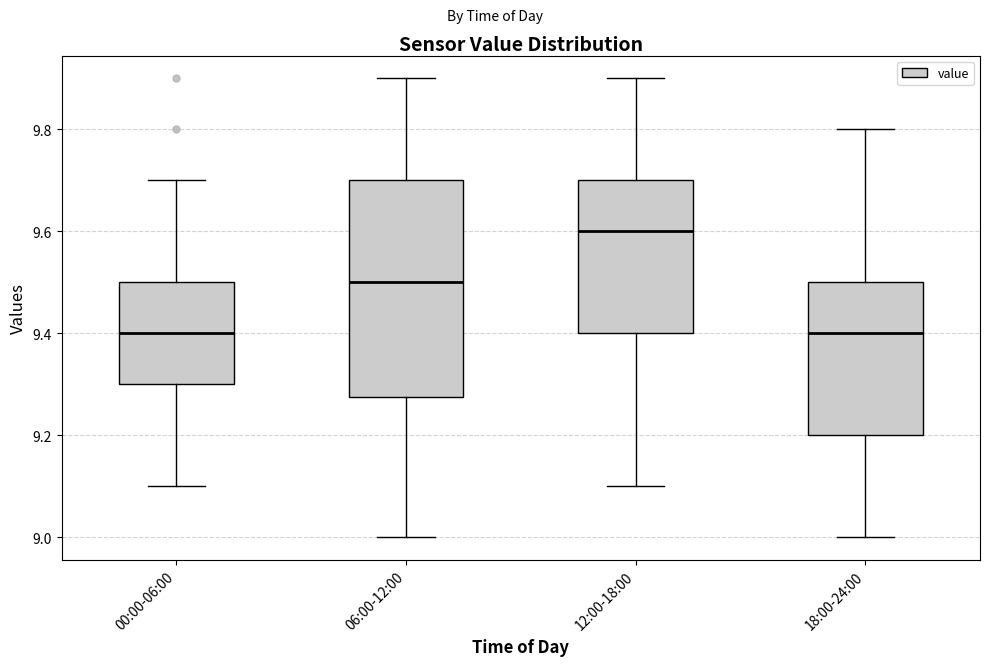

Reading left to right, read every box against the y-axis: the position of its median line, the range the box covers, and the ends of its whiskers. The values are not printed on the chart, so give them approximately, as read against the axis.

00:00-06:00: median 9.40, box 9.30 to 9.50, whiskers 9.10 to 9.70
06:00-12:00: median 9.50, box 9.28 to 9.70, whiskers 9.00 to 9.90
12:00-18:00: median 9.60, box 9.40 to 9.70, whiskers 9.10 to 9.90
18:00-24:00: median 9.40, box 9.20 to 9.50, whiskers 9.00 to 9.80